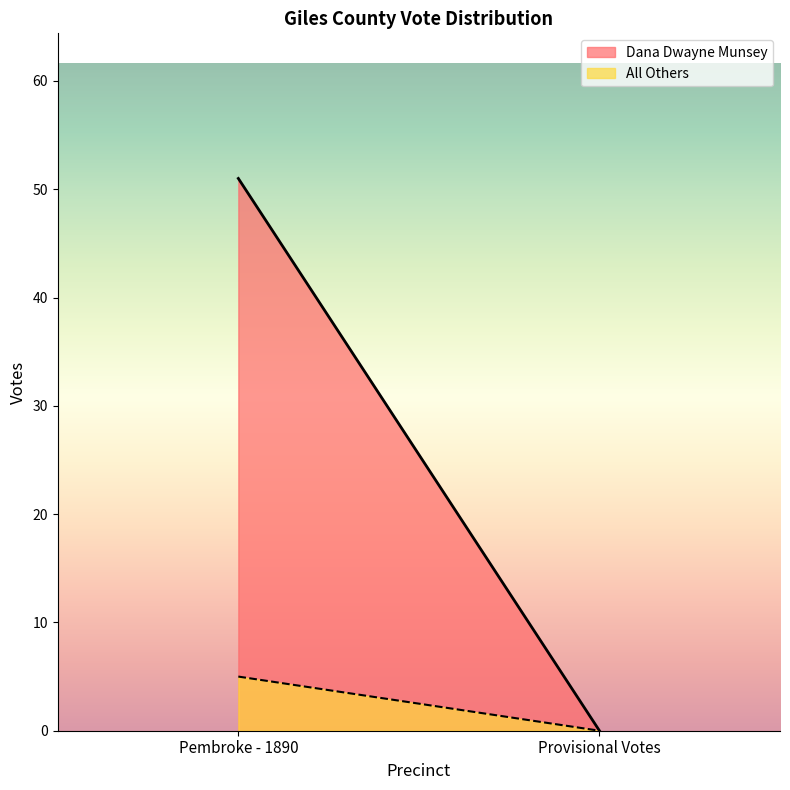

At Pembroke - 1890, list the series in order from smallest to largest.

All Others, Dana Dwayne Munsey